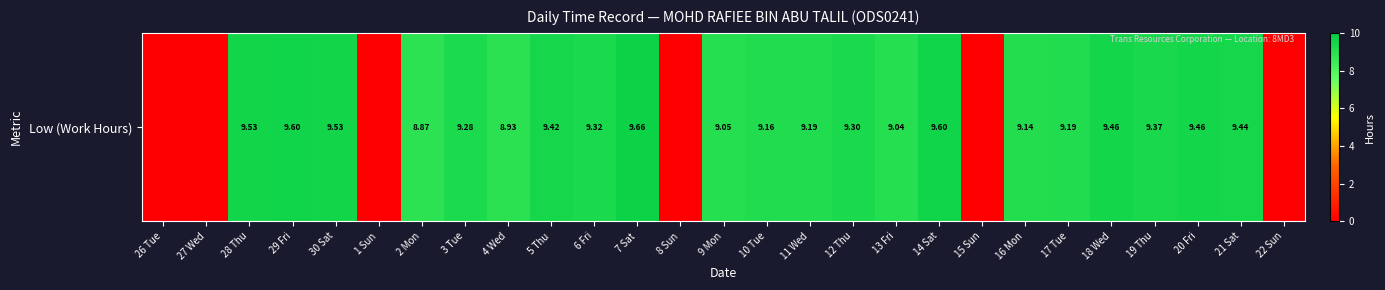

Is it true that the value at 13 Fri is 14.2?

False